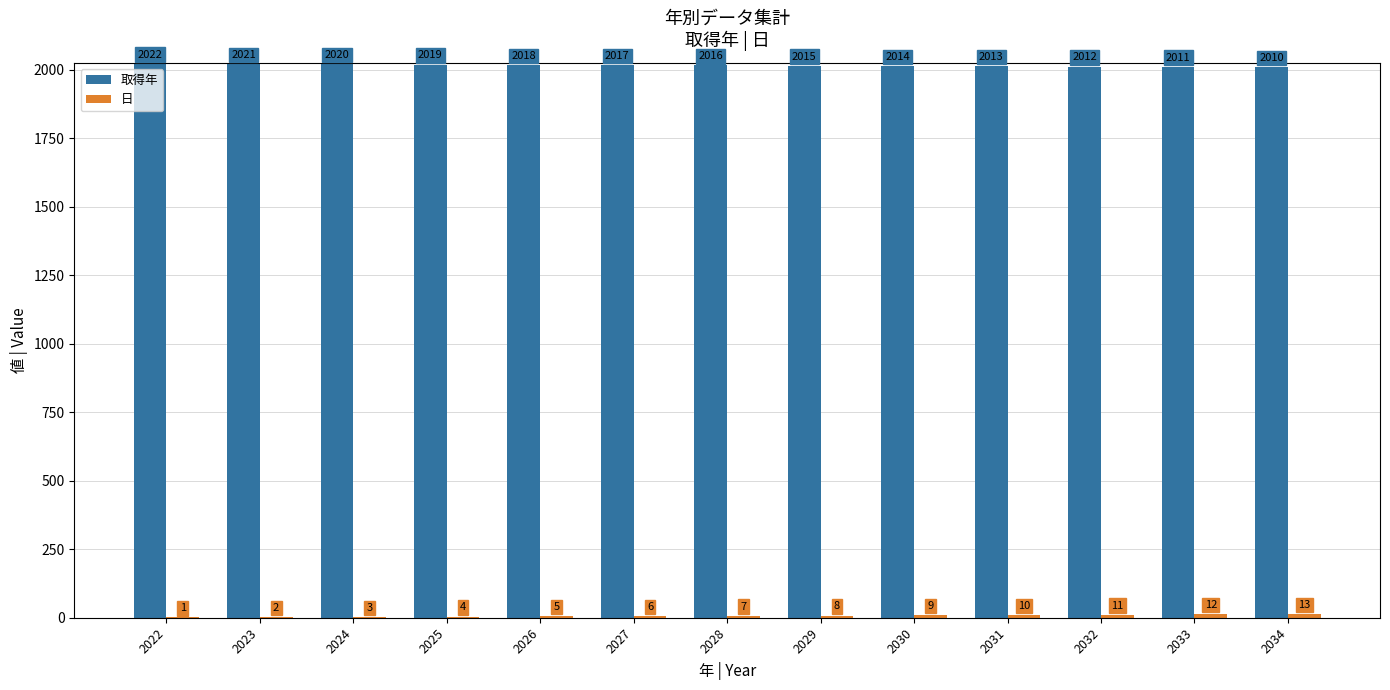

How many distinct data groups are displayed?

2